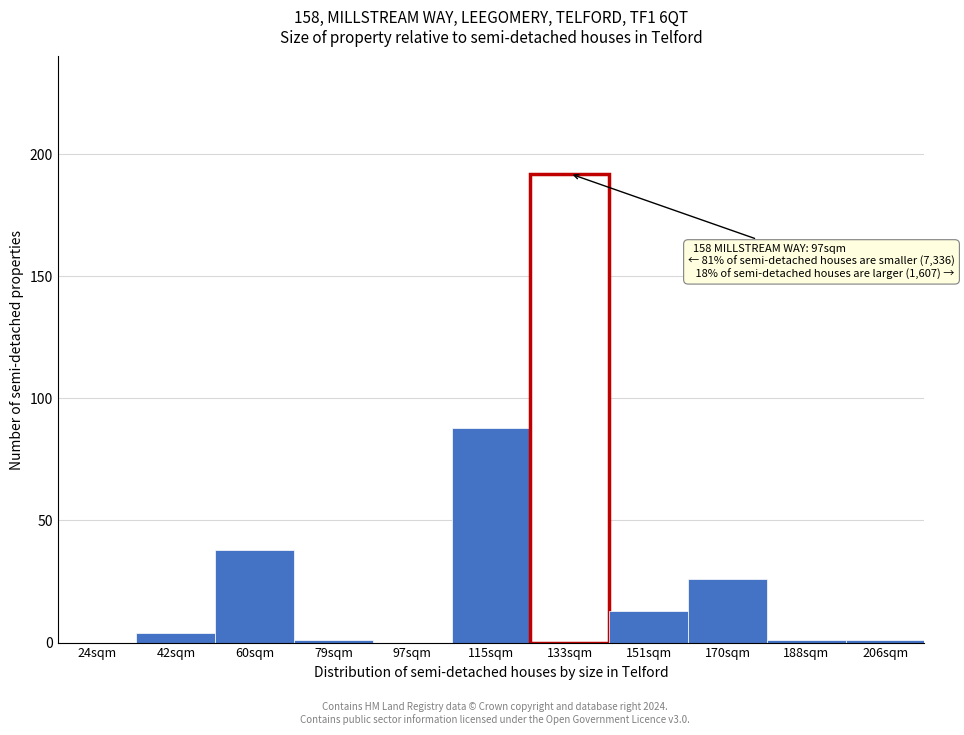

Reading left to right, extract all data points from this chart.

24sqm=0	42sqm=4	60sqm=38	79sqm=1	97sqm=0	115sqm=88	133sqm=192	151sqm=13	170sqm=26	188sqm=1	206sqm=1